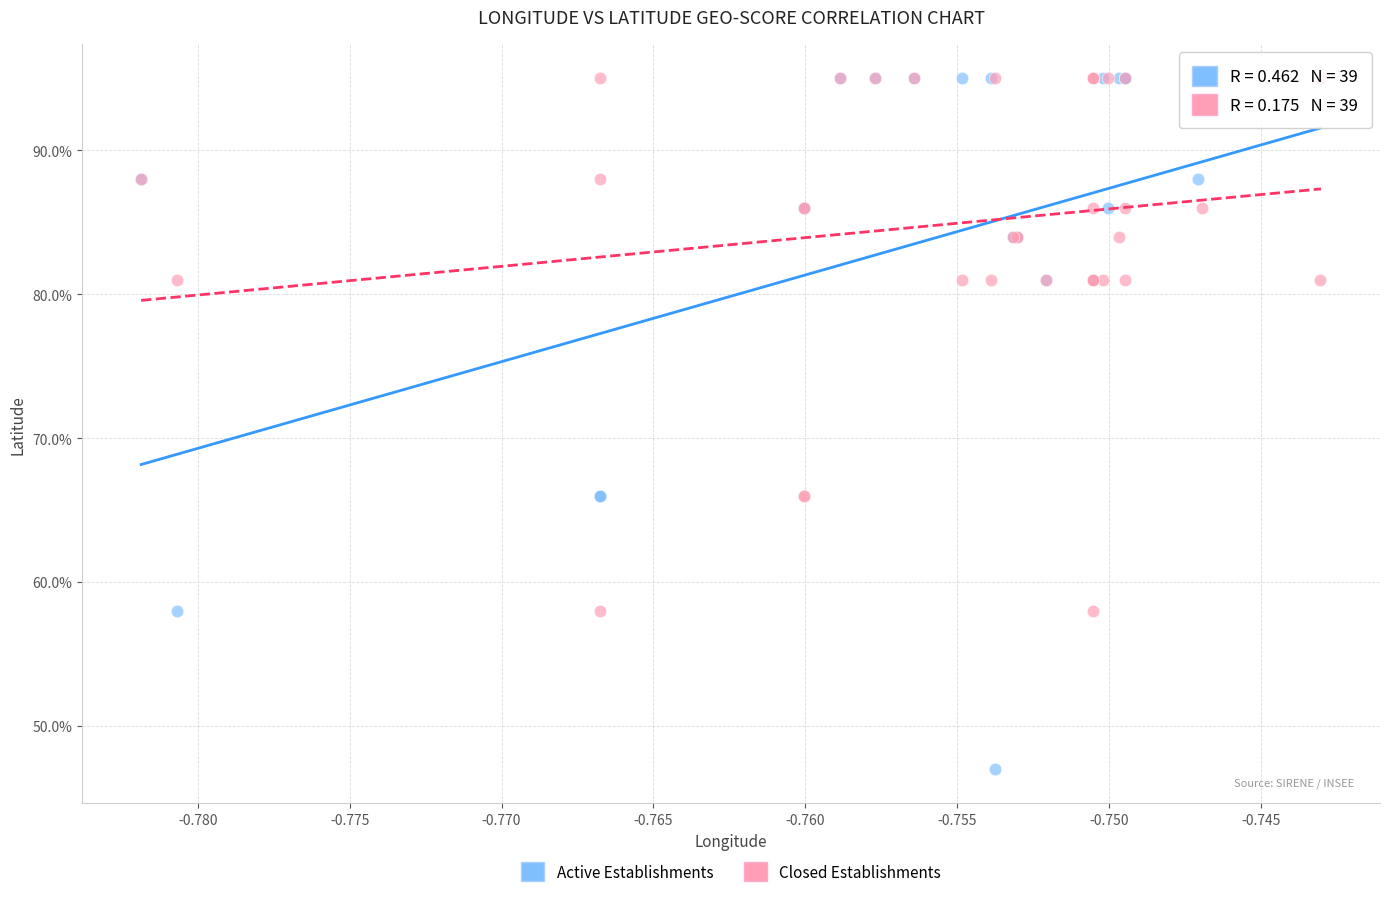

Which series reaches the minimum Y coordinate?

Active Establishments